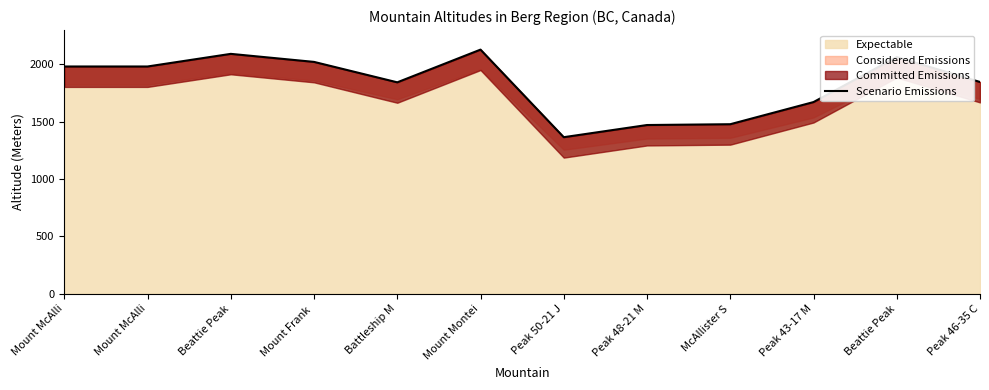

What is the change in value from Battleship M to Beattie Peak?

+220